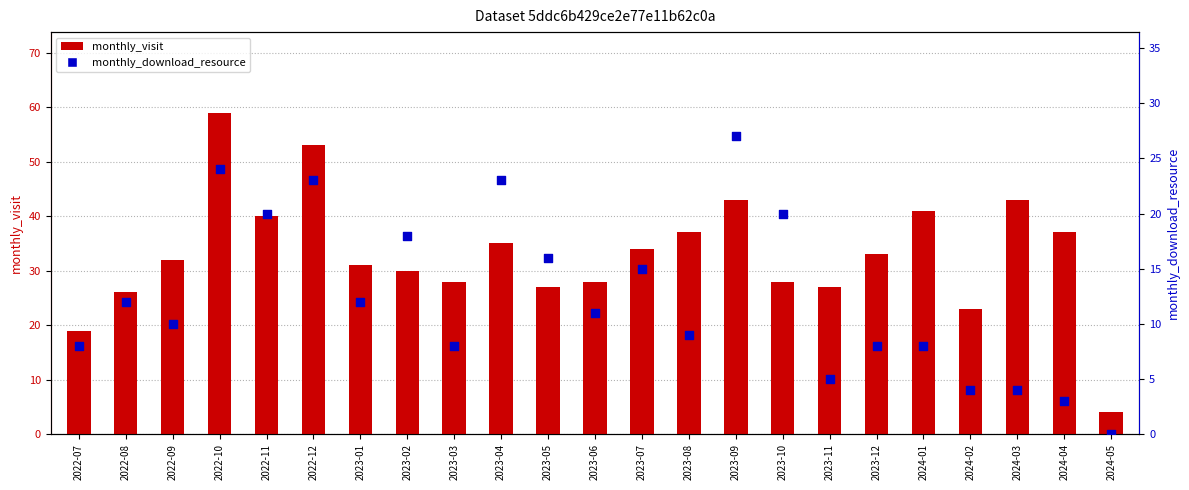

What are all the series names shown in the legend?

monthly_visit, monthly_download_resource